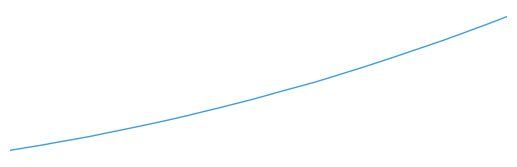

Does the chart display data point markers on the line(s)?

No